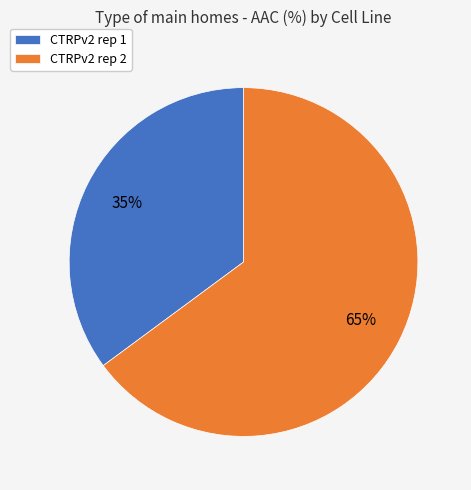

What percentage is the CTRPv2 rep 1 slice, to the nearest percent?

35%